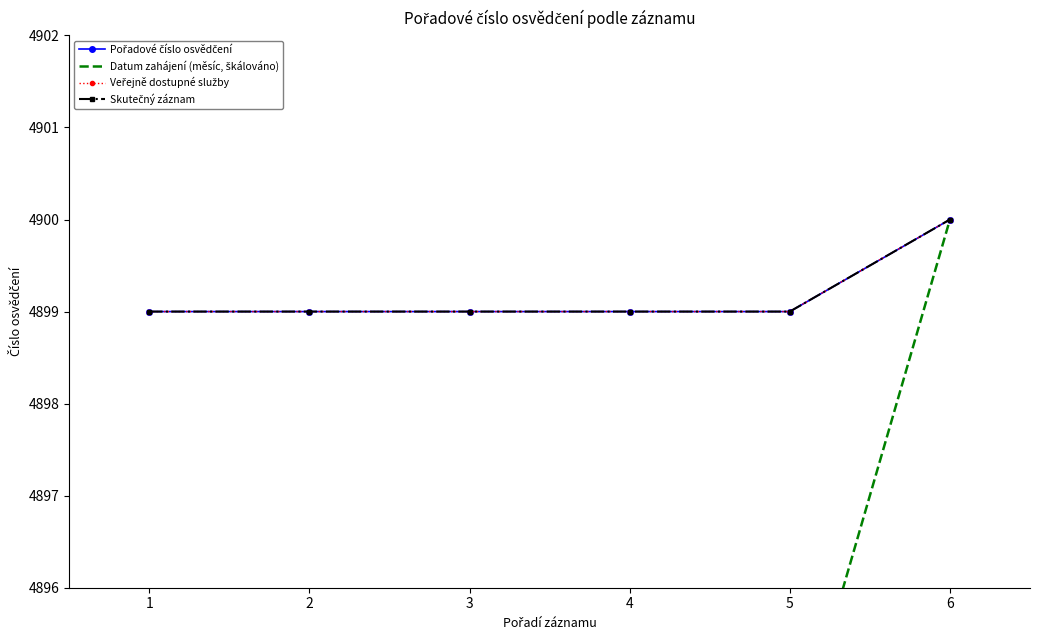

What is the average value of the Datum zahájení (měsíc, škálováno) series?

4895